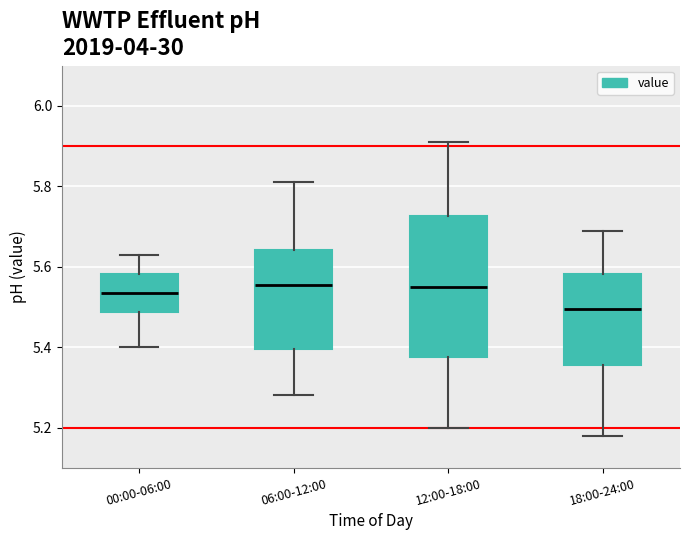

Which box's median line is the lowest?

18:00-24:00